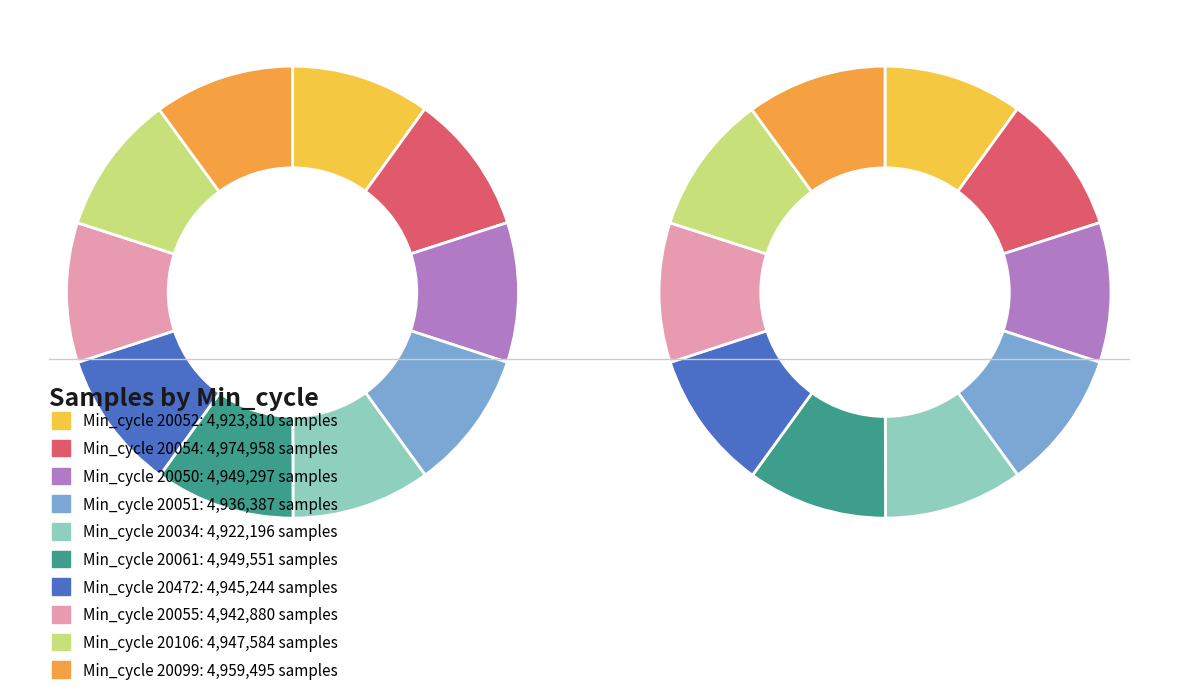

To the nearest percent, what is the average slice percentage?

10%